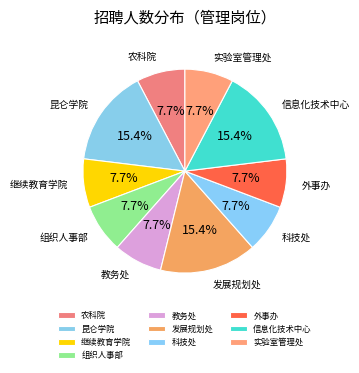

Approximately how many times larger is the value at 继续教育学院 compared to 信息化技术中心?

0.5